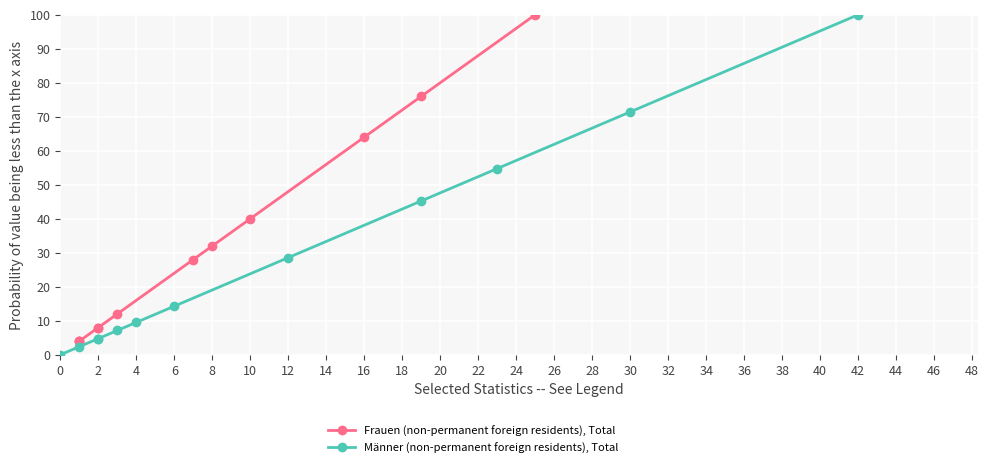

Is this an area chart (filled region under the line)?

No